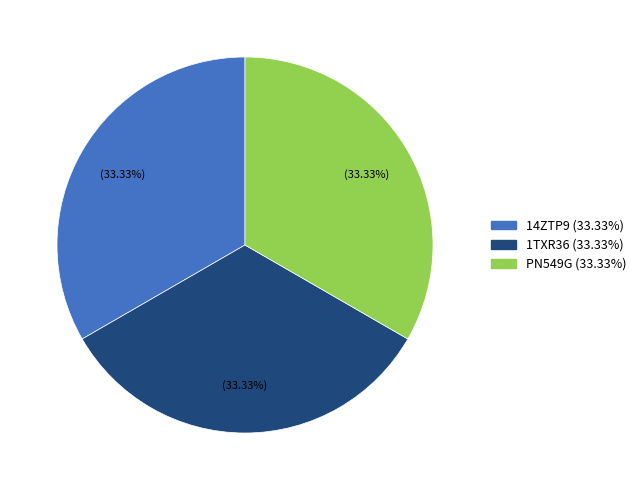

Do 1TXR36 and PN549G together represent more than half of the pie?

Yes